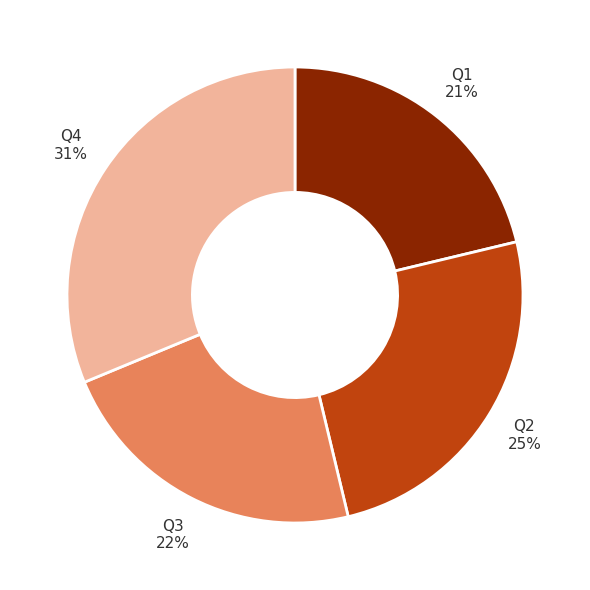

To the nearest percent, what is the difference between the largest and smallest slice percentages?

10%